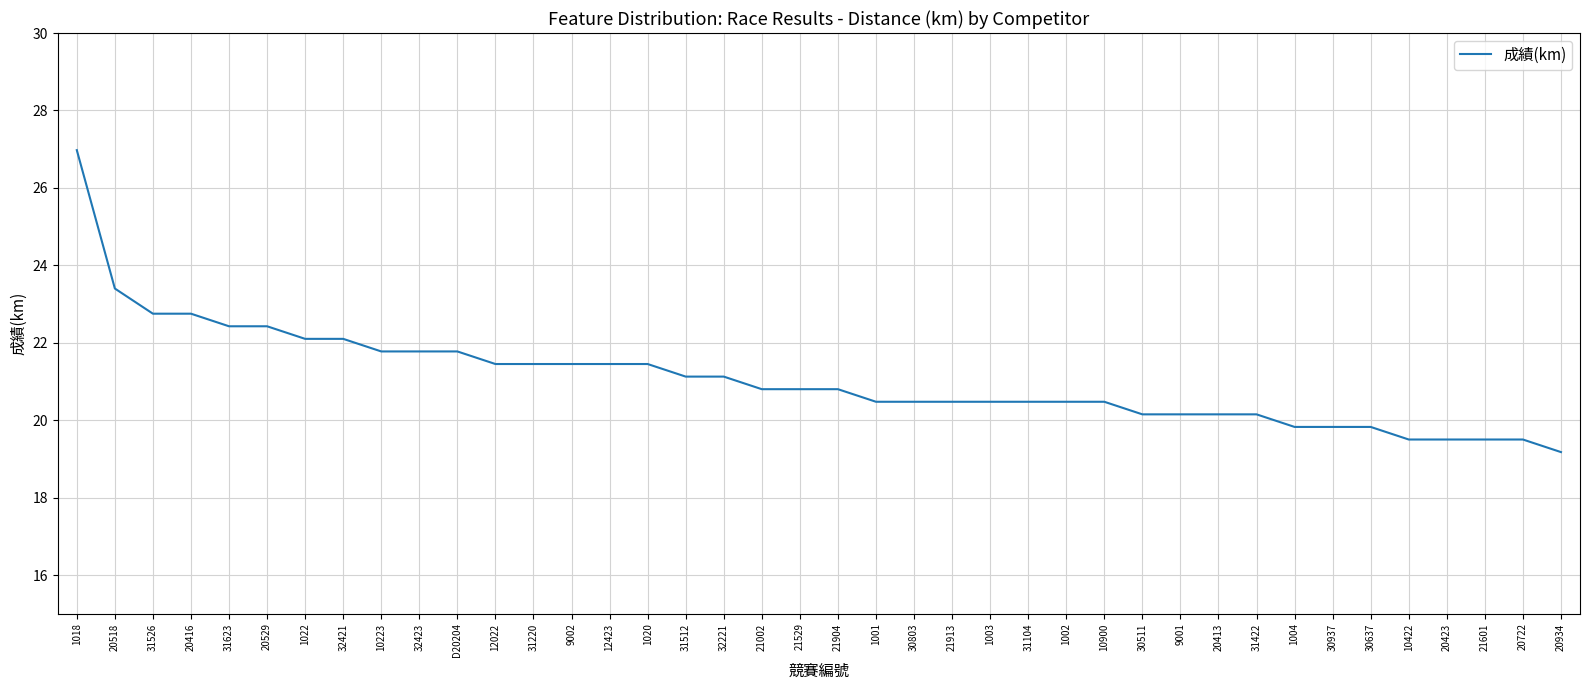

Which category has the highest value across all series?

1018